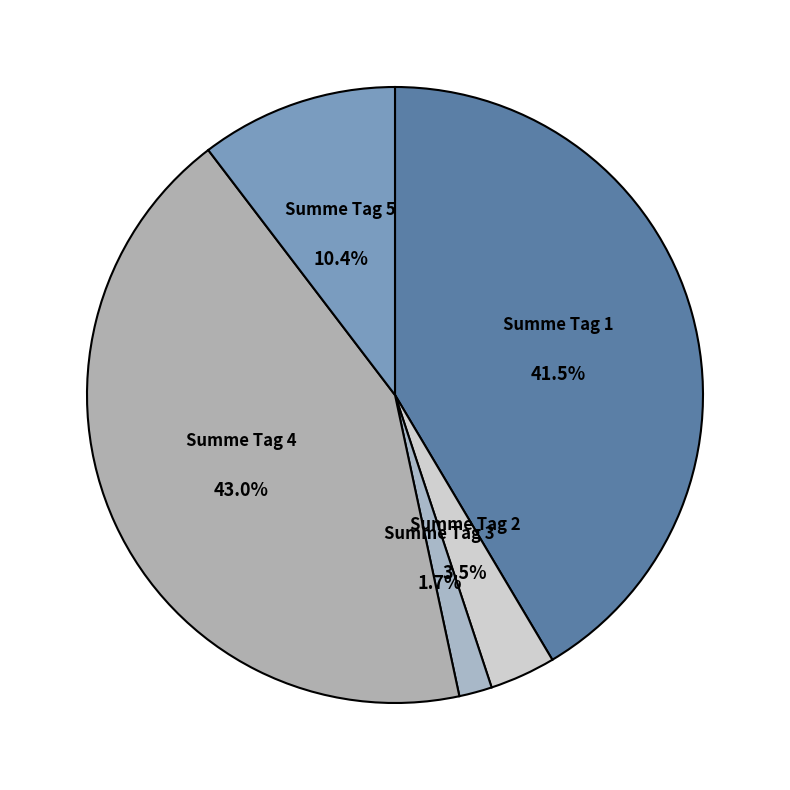

Between Summe Tag 1 and Summe Tag 3, which is larger?

Summe Tag 1